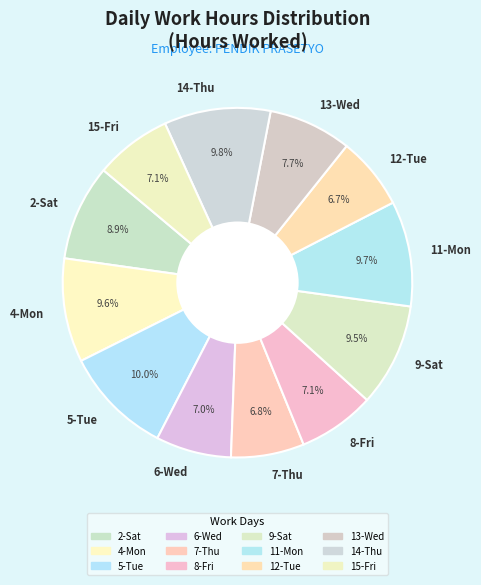

How much of the chart is everything except 13-Wed?

92.3%